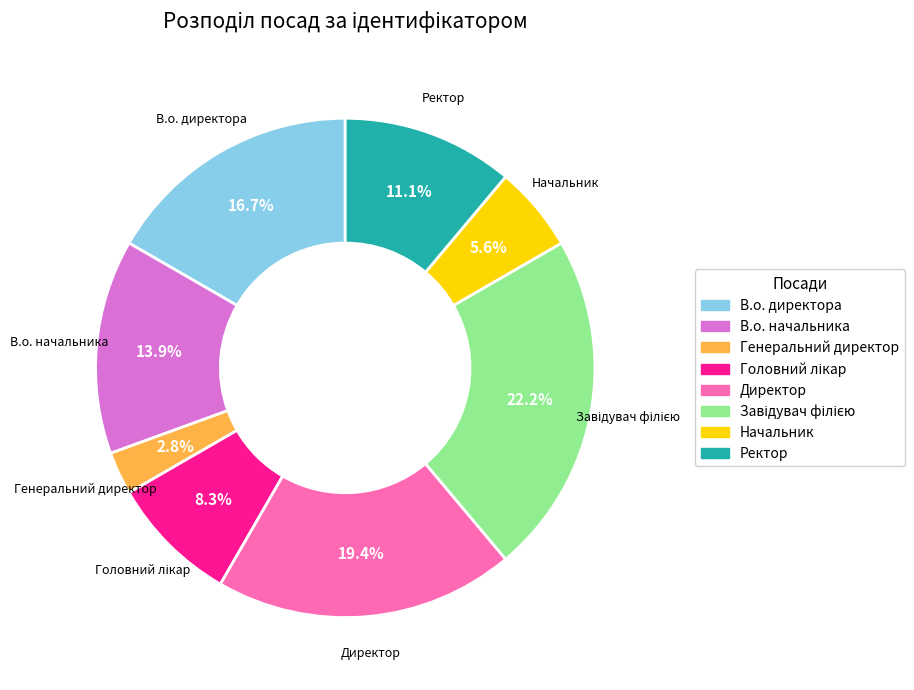

Approximately how many times larger is the value at Ректор compared to Директор?

0.6